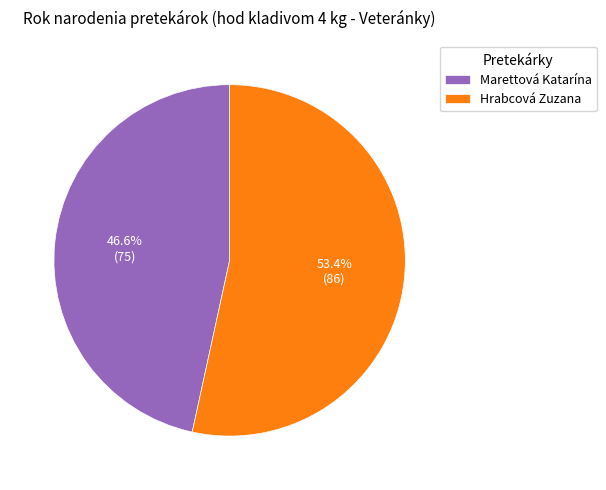

To the nearest percent, what portion does Marettová Katarína represent?

47%